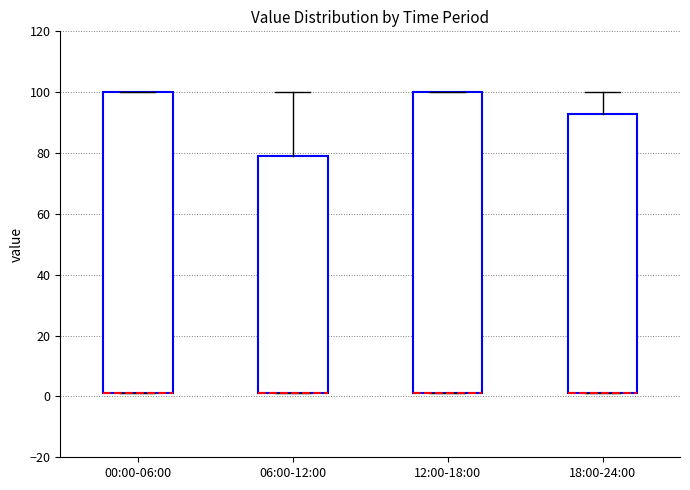

Reading left to right, transcribe this box plot: for each box, give where its median line is, the range the box spans, and where its two whiskers end, as read against the y-axis. The values are not printed on the chart, so give them approximately, as read against the axis.

00:00-06:00: median 2 (drawn on the box's lower edge), box 2 to 100, whiskers 2 to 100
06:00-12:00: median 2 (drawn on the box's lower edge), box 2 to 80, whiskers 2 to 100
12:00-18:00: median 2 (drawn on the box's lower edge), box 2 to 100, whiskers 2 to 100
18:00-24:00: median 2 (drawn on the box's lower edge), box 2 to 92, whiskers 2 to 100